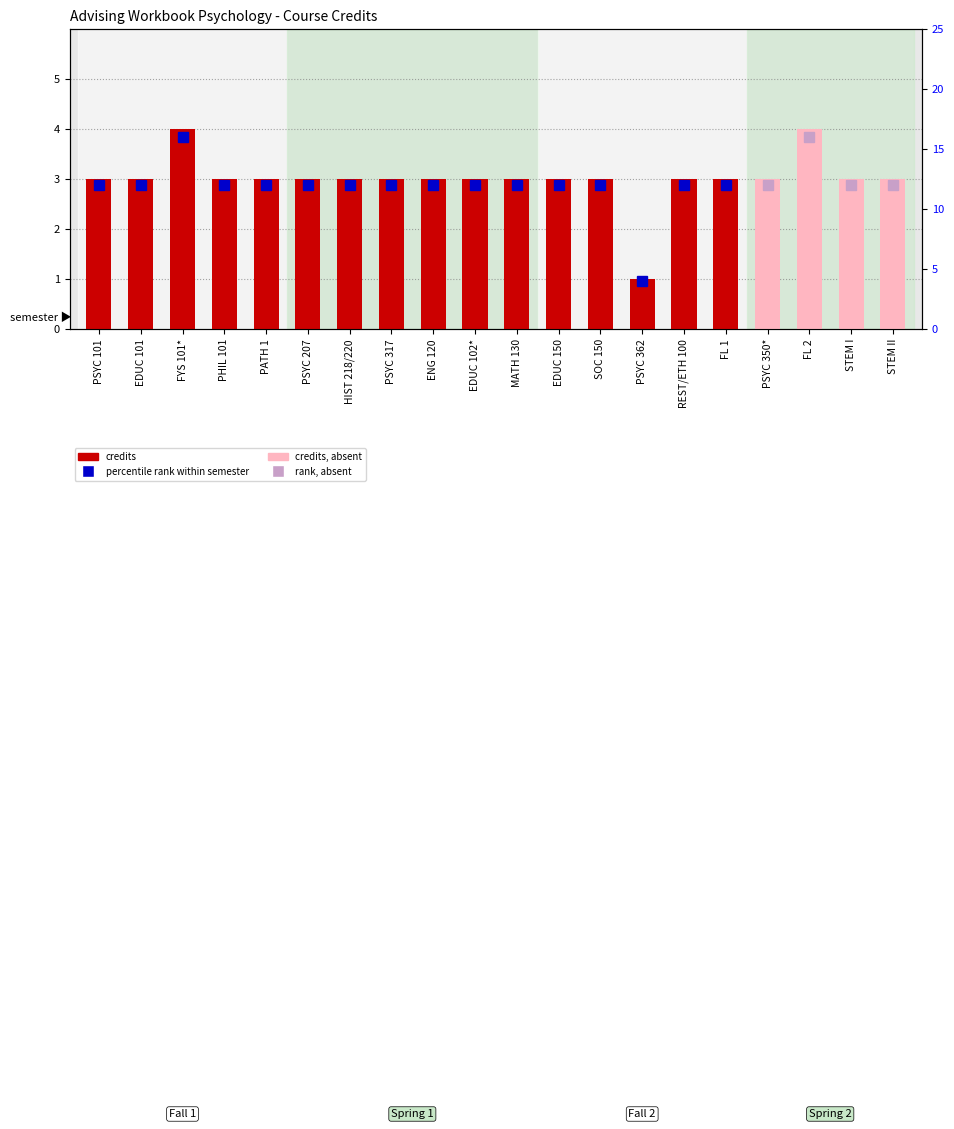

What is the label of the 1st bar from the left?

PSYC 101